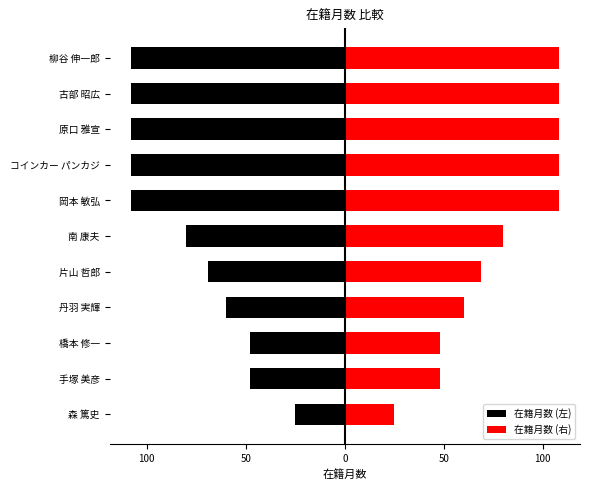

What is the greatest value displayed?

108